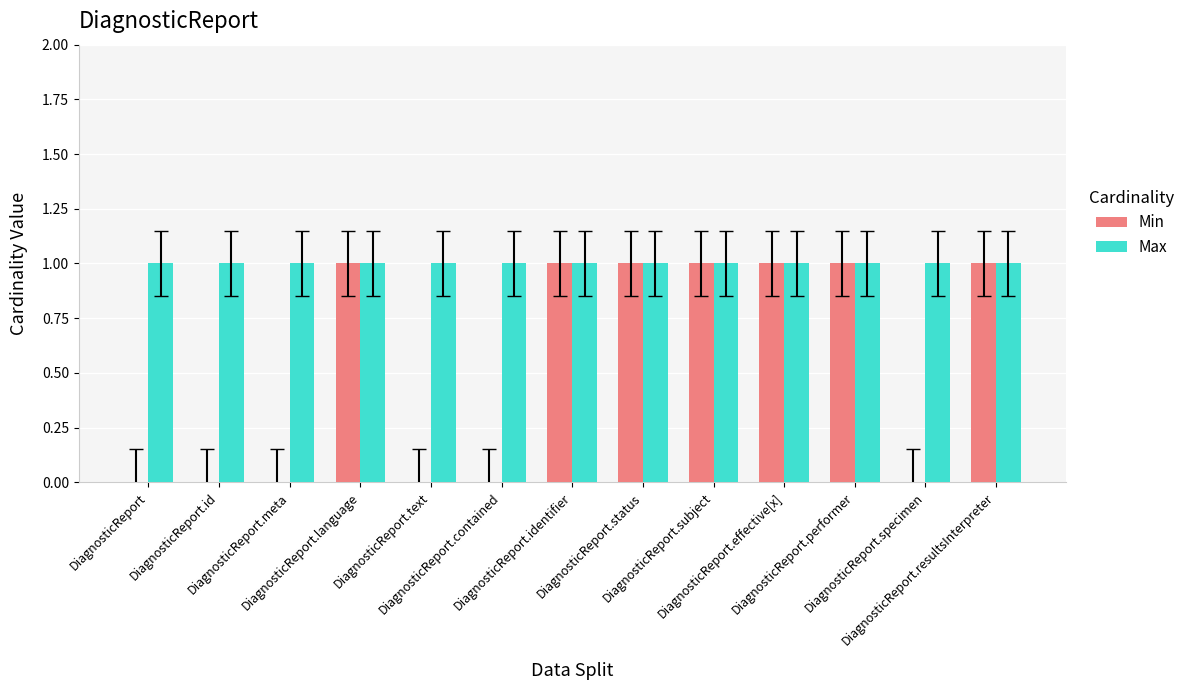

True or false: Min has a value of 0 at DiagnosticReport.specimen.

True